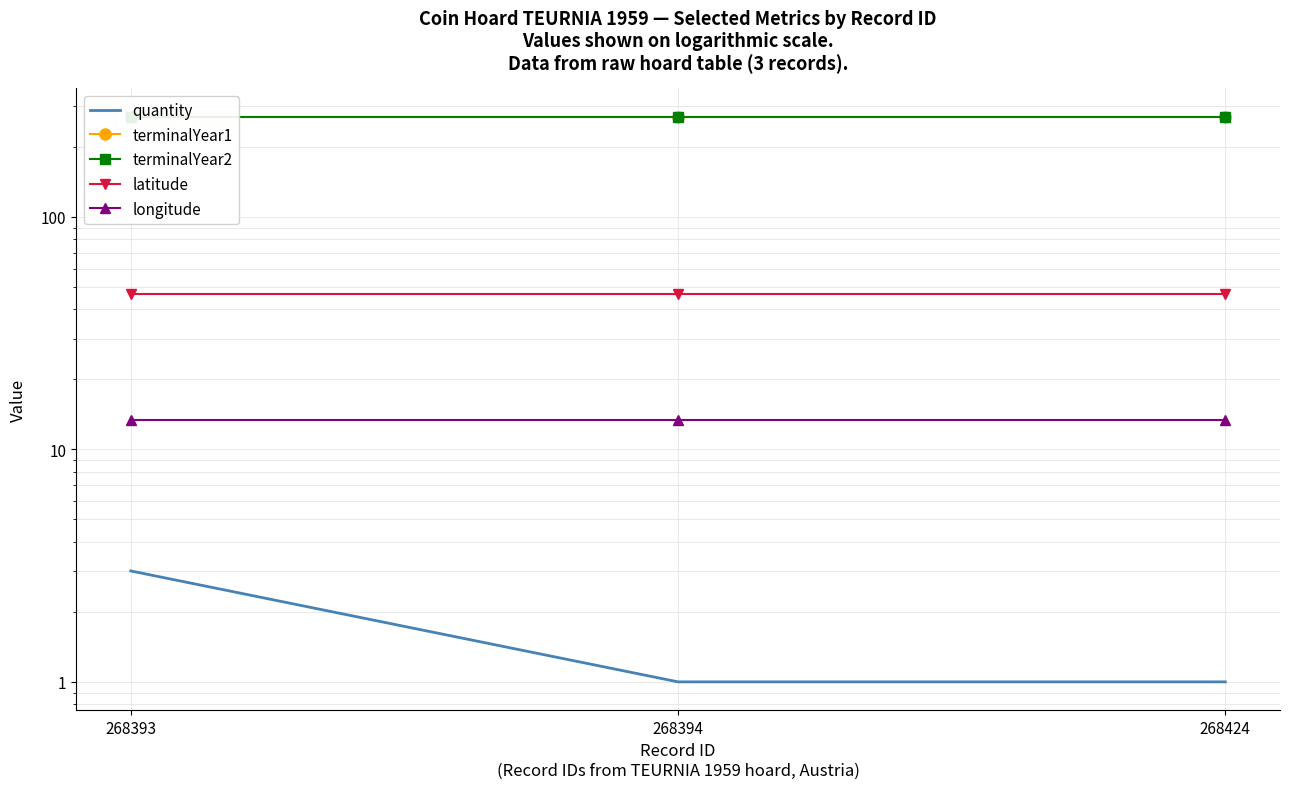

At which category does the chart reach its peak across all series?

268393